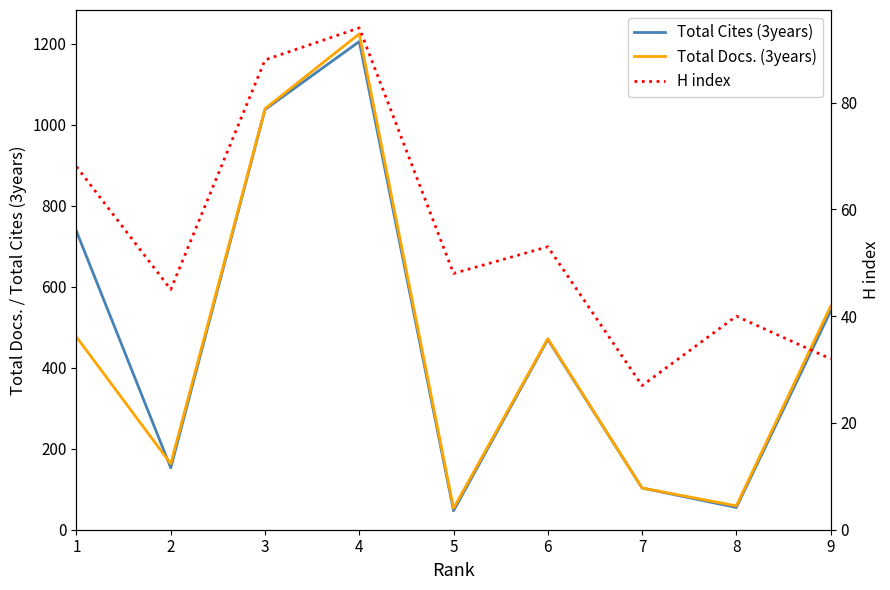

Reading right to left, what are all the values shown in this chart?

Total Cites (3years): 9=540	8=55	7=103	6=470	5=47	4=1206	3=1038	2=153	1=737
Total Docs. (3years): 9=552	8=59	7=103	6=472	5=53	4=1225	3=1040	2=163	1=476
H index: 9=32	8=40	7=27	6=53	5=48	4=94	3=88	2=45	1=68